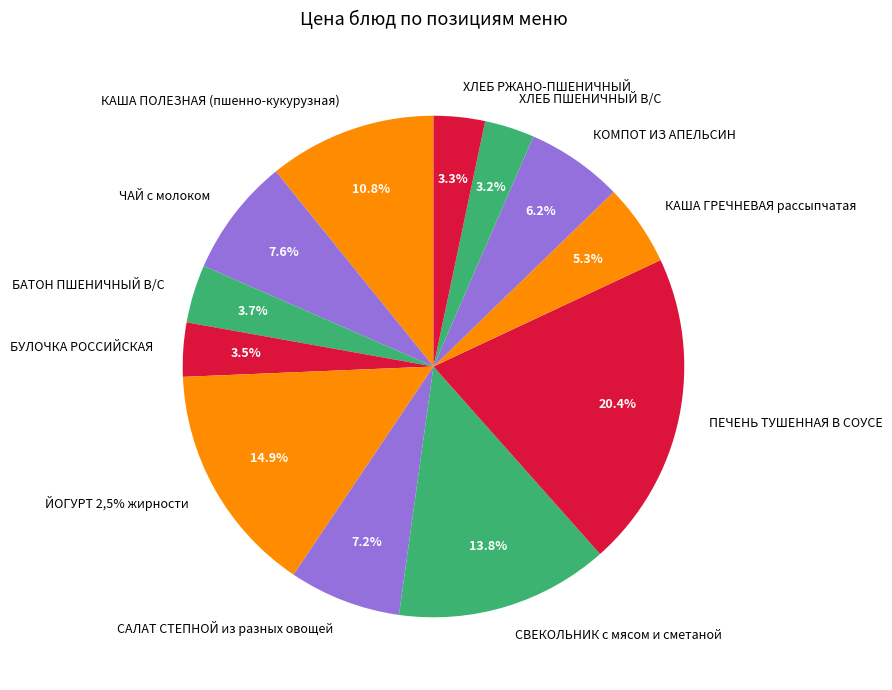

Which slice is the smallest?

ХЛЕБ ПШЕНИЧНЫЙ В/С